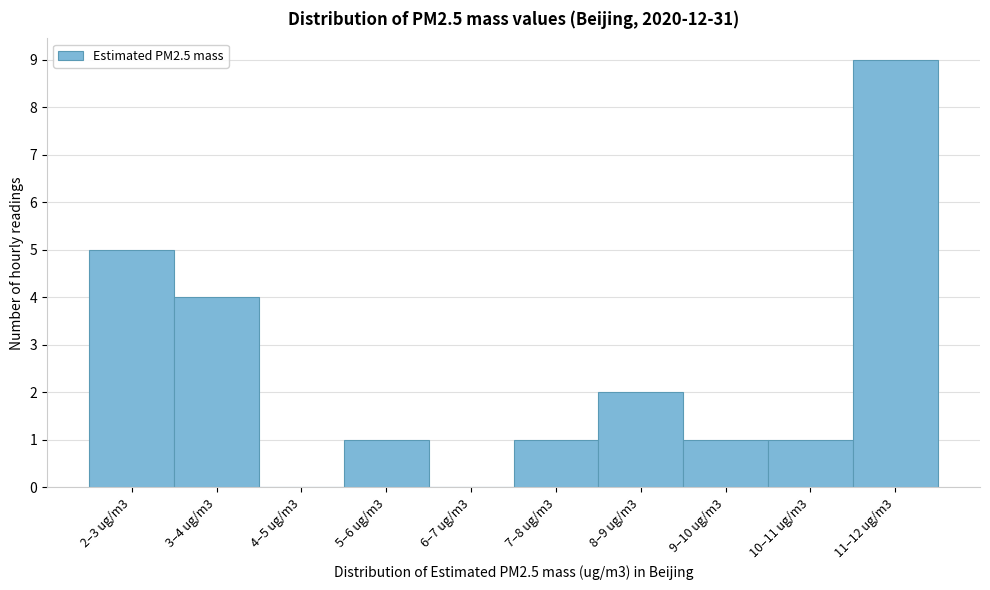

Reading right to left, extract all data points from this chart.

11–12 ug/m3=9	10–11 ug/m3=1	9–10 ug/m3=1	8–9 ug/m3=2	7–8 ug/m3=1	6–7 ug/m3=0	5–6 ug/m3=1	4–5 ug/m3=0	3–4 ug/m3=4	2–3 ug/m3=5